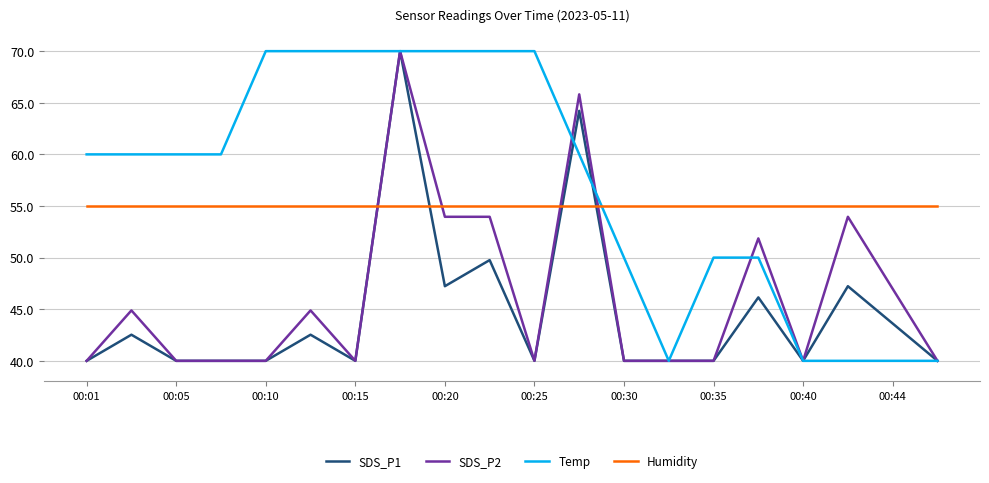

What is the lowest value of the SDS_P2 series?

40.0